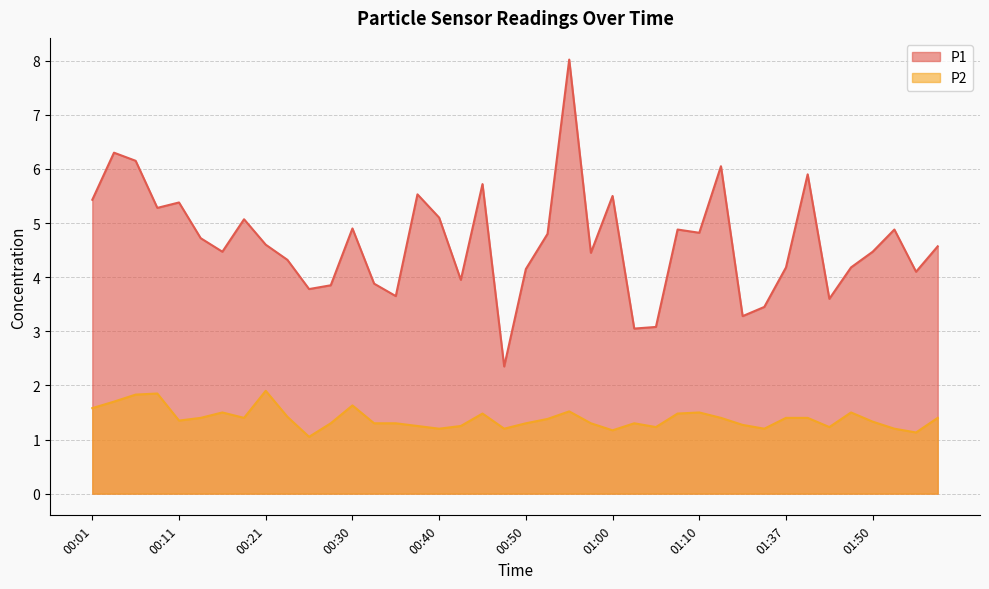

Does the chart display data point markers on the line(s)?

No